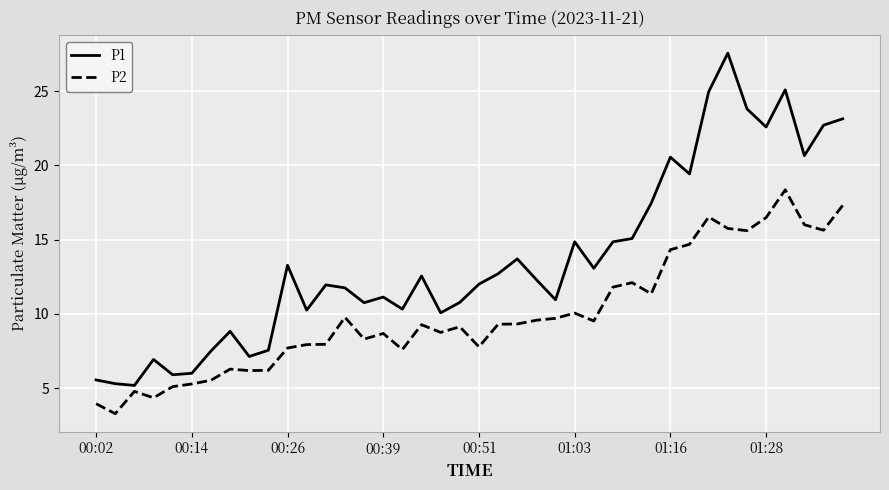

In P1, how many points are lower than both neighbors (excluding endpoints)?

12